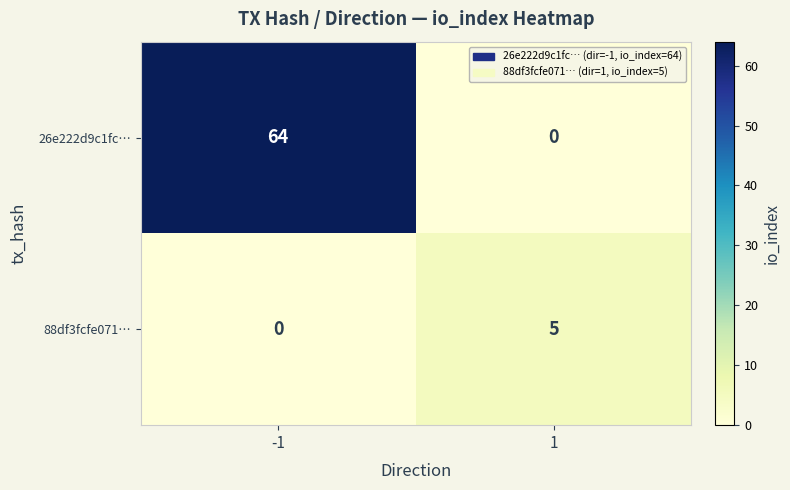

What is the maximum value for 26e222d9c1fc…?

64